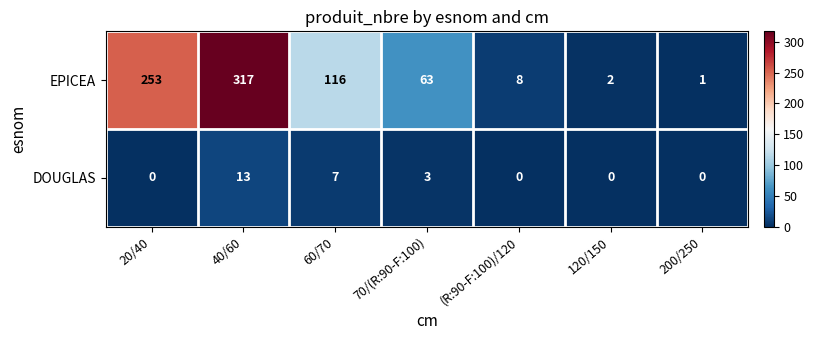

The value of DOUGLAS at 120/150 is -7. True or false?

False